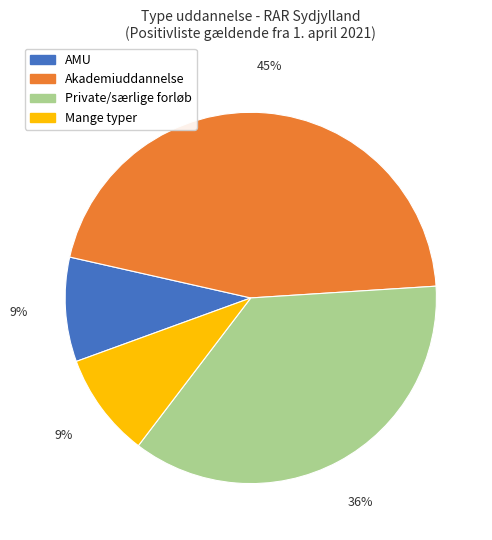

Is there a majority slice in this chart?

No